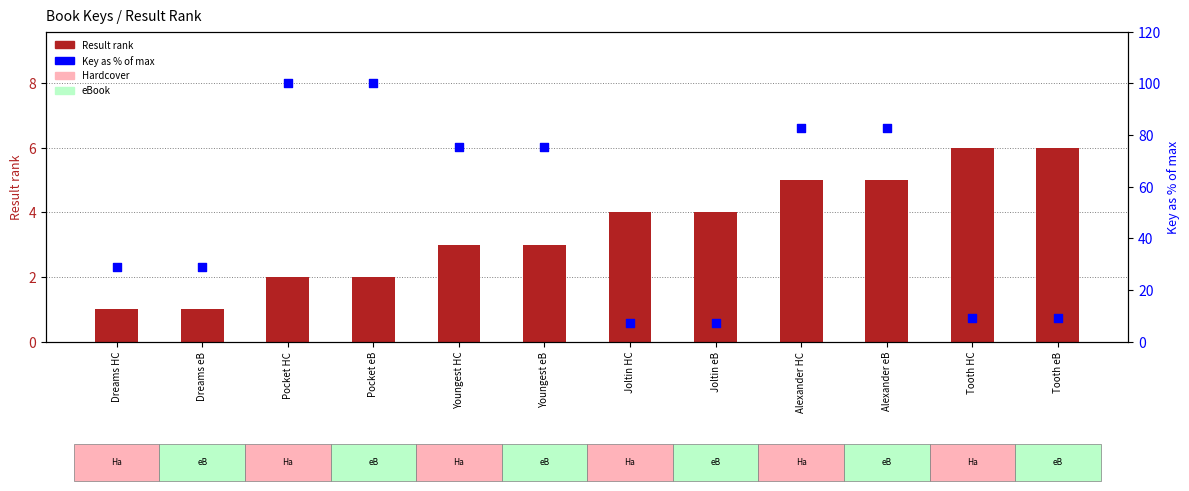

What is the total value across all series at Alexander eB?

87.6